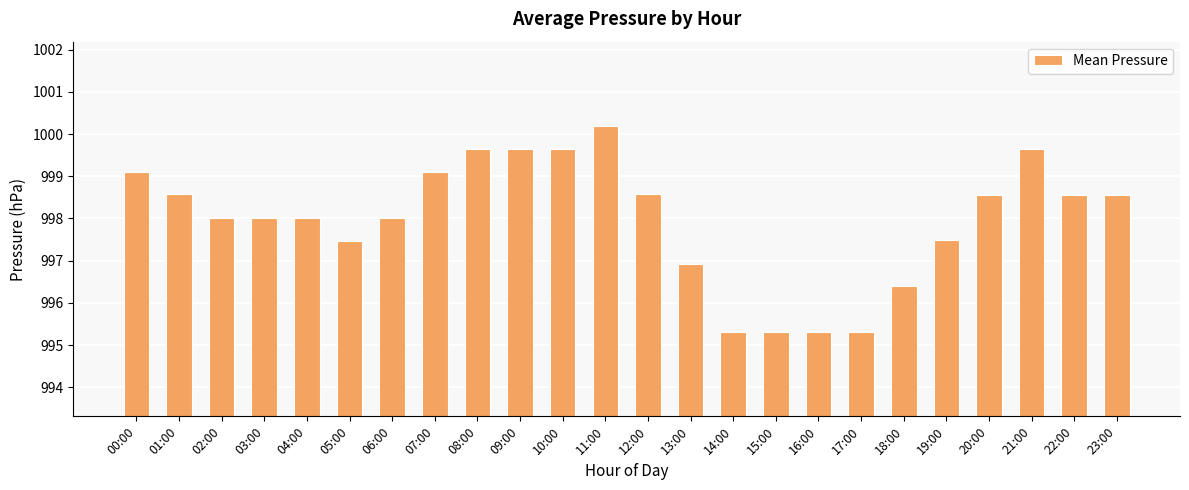

What position from the left is 01:00?

2